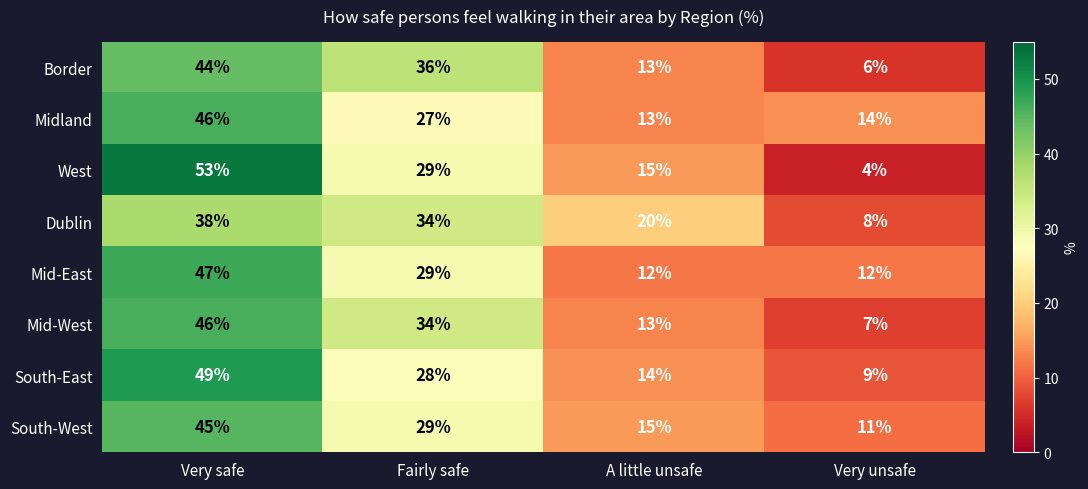

Between Very safe and Very unsafe, which series saw the biggest shift?

West